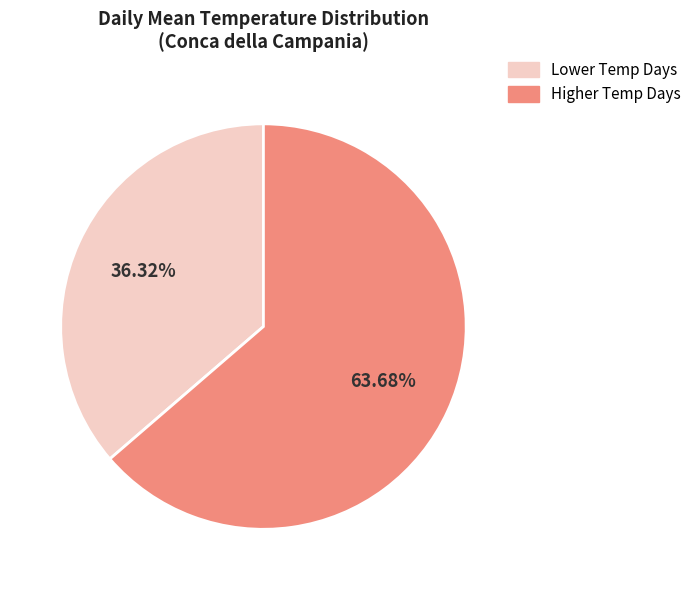

Between Lower Temp Days and Higher Temp Days, which is larger?

Higher Temp Days